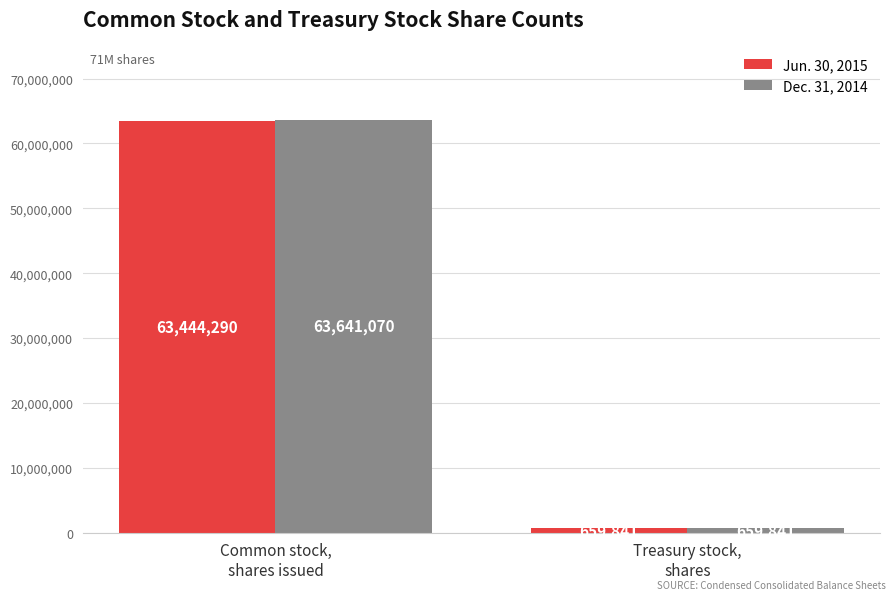

At which label is Jun. 30, 2015 closest to 32052065?

Treasury stock,
shares